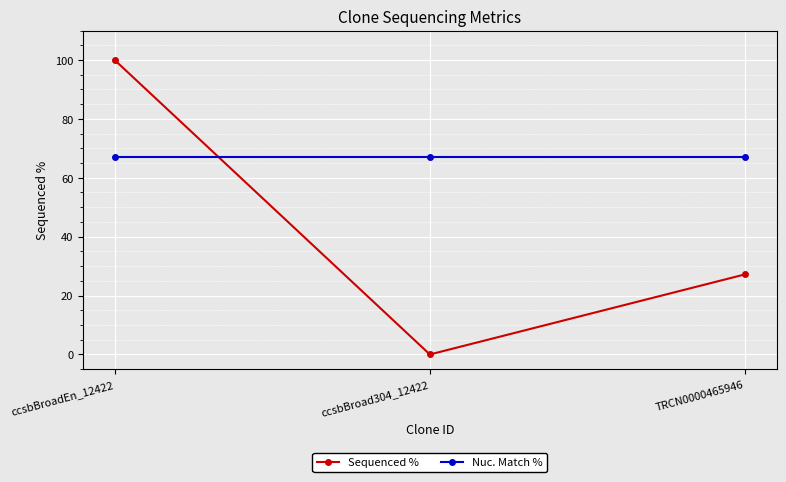

Where is Sequenced % nearest to the value 50?

TRCN0000465946